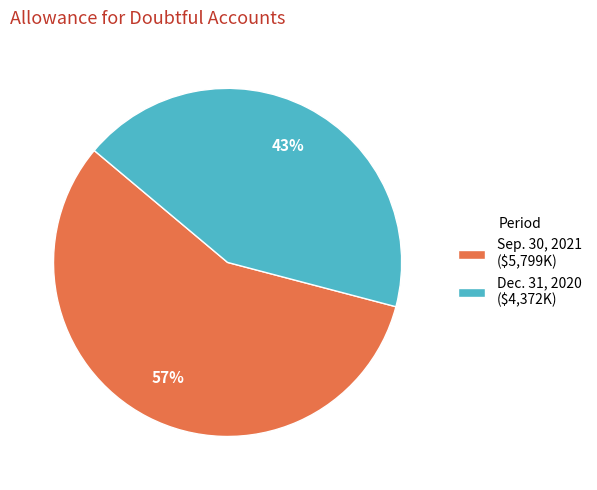

What percentage is the Dec. 31, 2020 slice, to the nearest percent?

43%